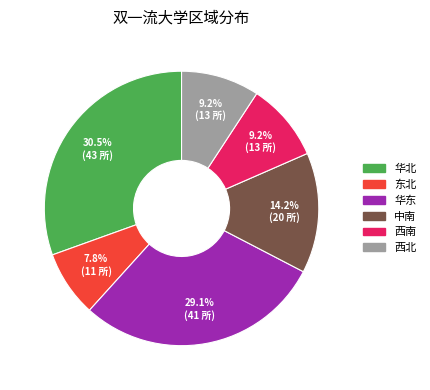

Does 华北 account for over 50% of the chart?

No